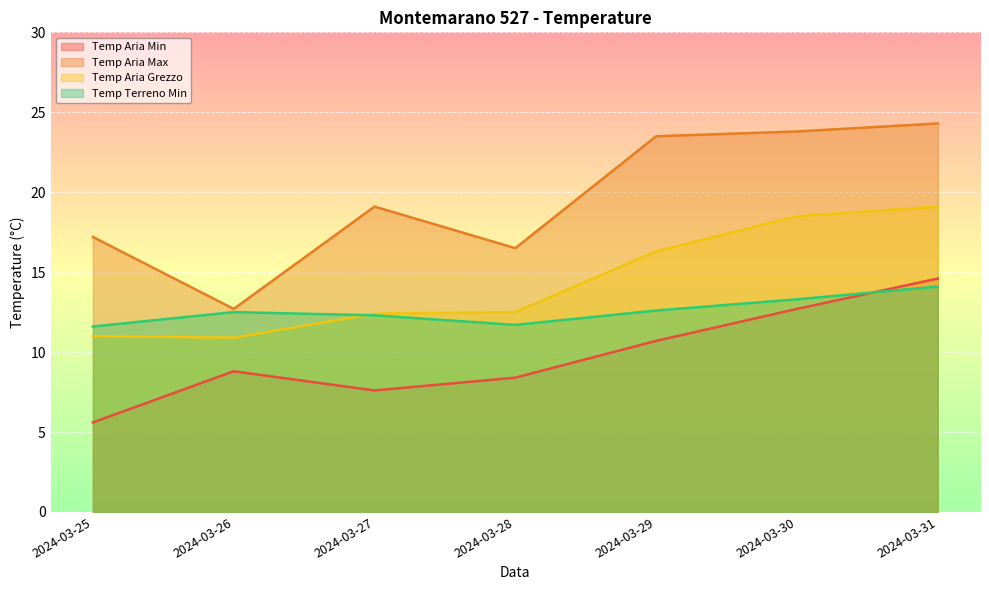

How many times do Temp Terreno Min and Temp Aria Grezzo cross each other?

1